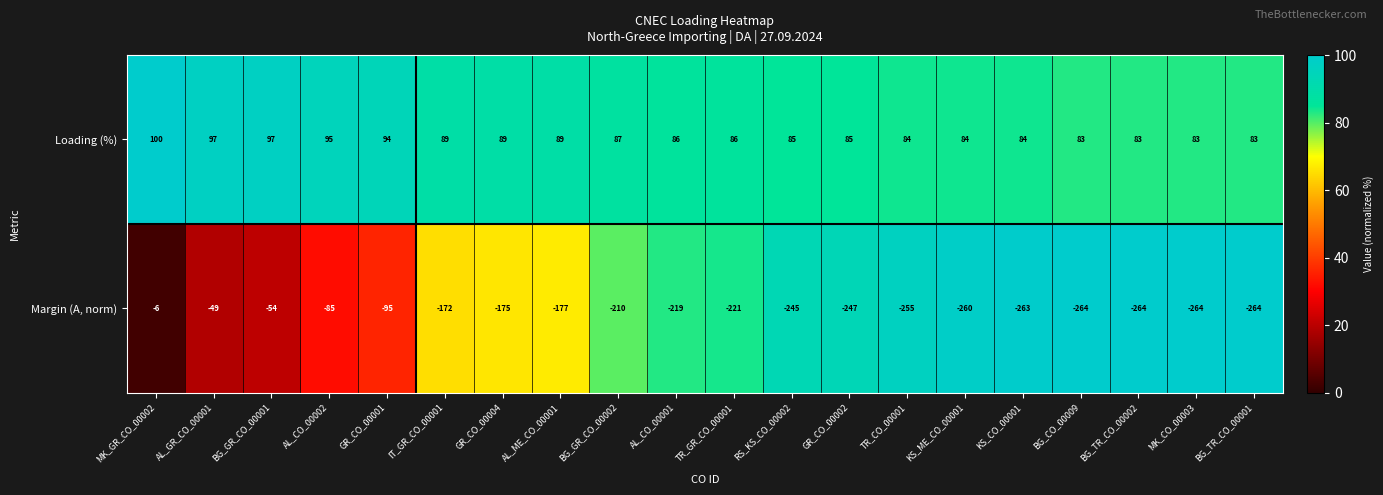

The Margin (A, norm) series shows -350 at TR_CO_00001. True or false?

False